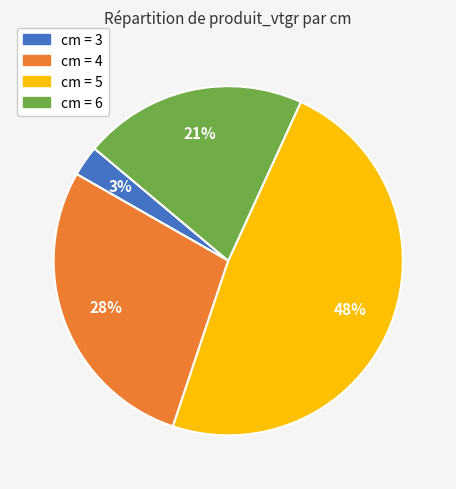

To the nearest percent, what is the average slice percentage?

25%